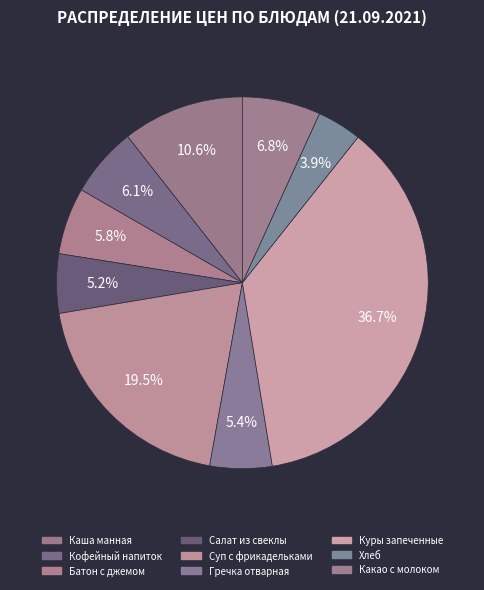

What is the smallest slice in the pie chart?

Хлеб